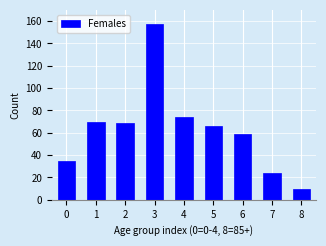

Reading right to left, list all the values displayed in this chart.

10	24	59	66	74	157	69	70	35